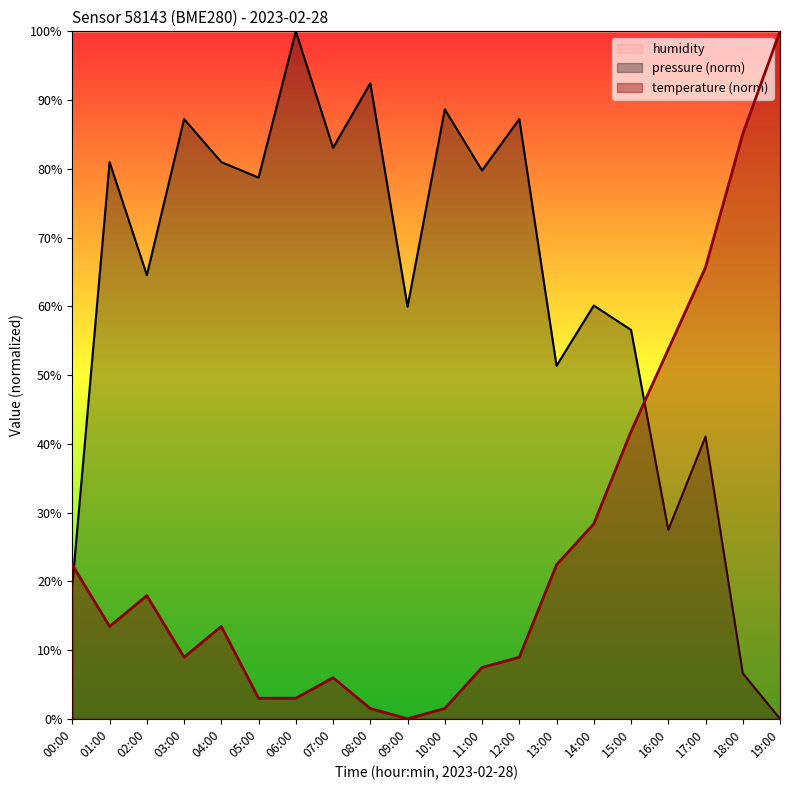

What is the difference between the maximum and minimum values in the temperature series?

100.0